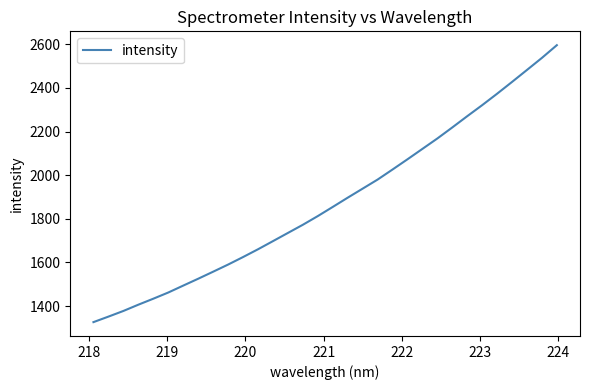

What is the minimum value shown in the chart?

1326.3